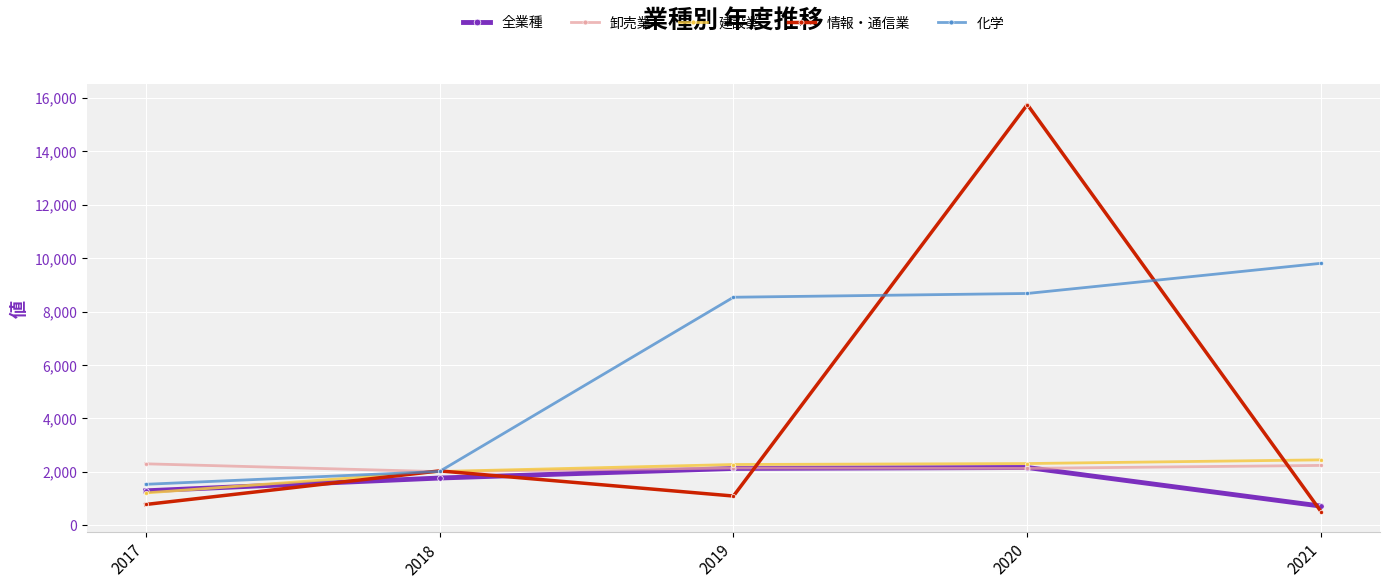

True or false: 全業種 and 化学 cross at least once.

False